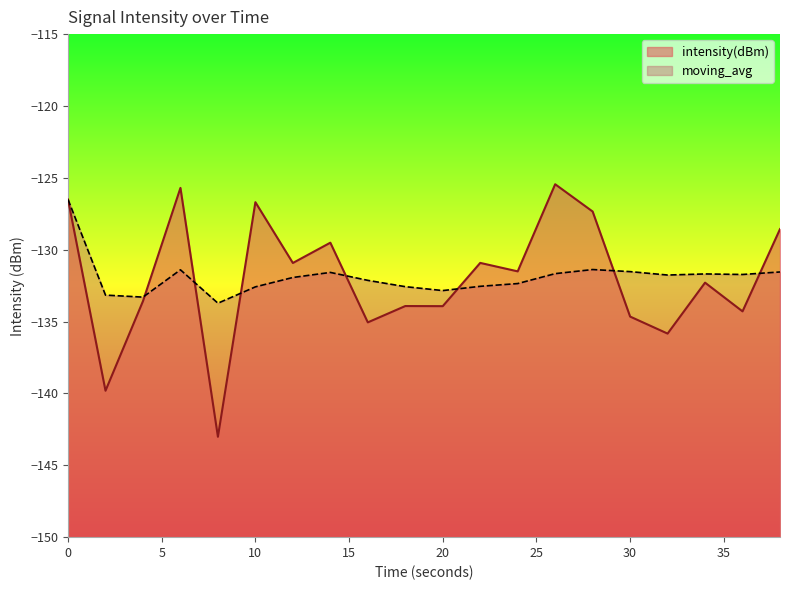

List the series in order of their peak value, lowest first.

moving_avg, intensity(dBm)